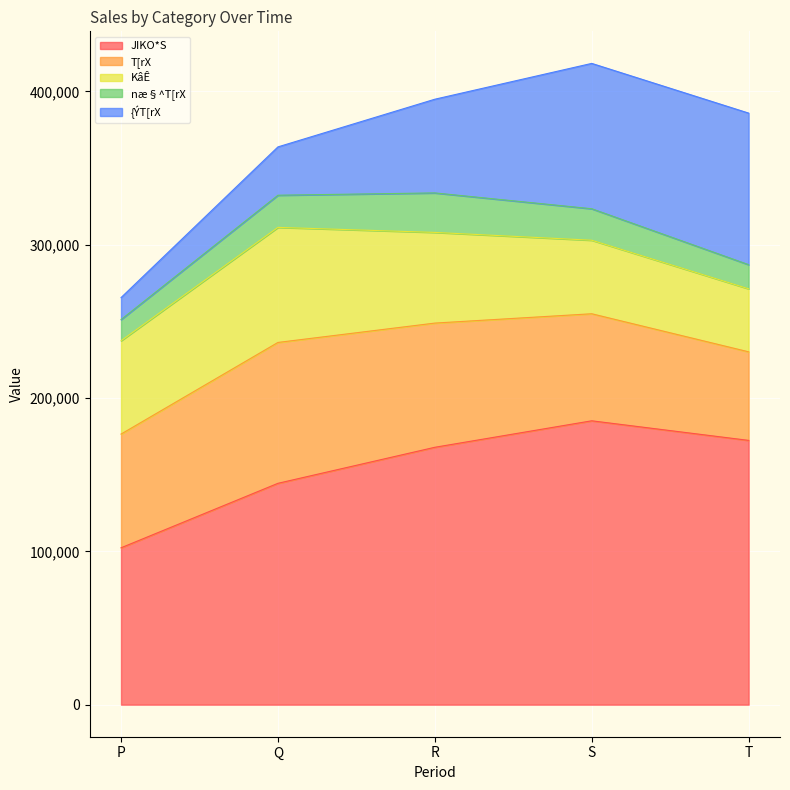

Reading right to left, what are all the values shown in this chart?

JIKO*S: 172382	185157	167884	144380	102318
T[rX: 57767	69818	81007	91883	74170
KâÊ: 41100	47967	59147	75058	60887
næ§^T[rX: 15740	20539	25761	20976	13814
{ÝT[rX: 98875	94800	61115	31521	14333